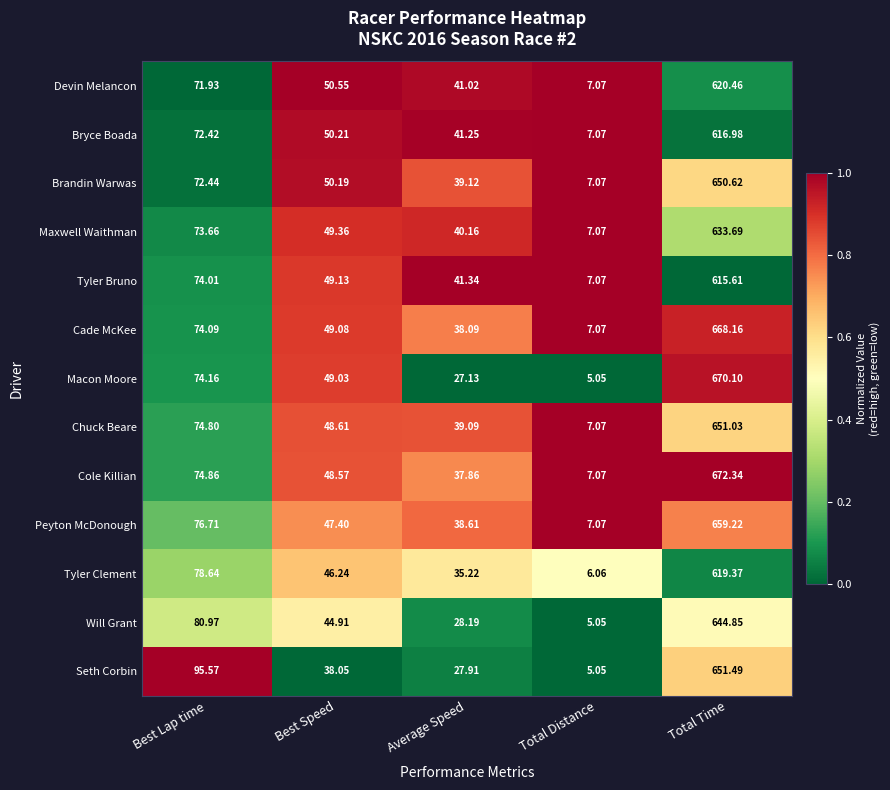

Which series has the widest spread of values?

Cole Killian